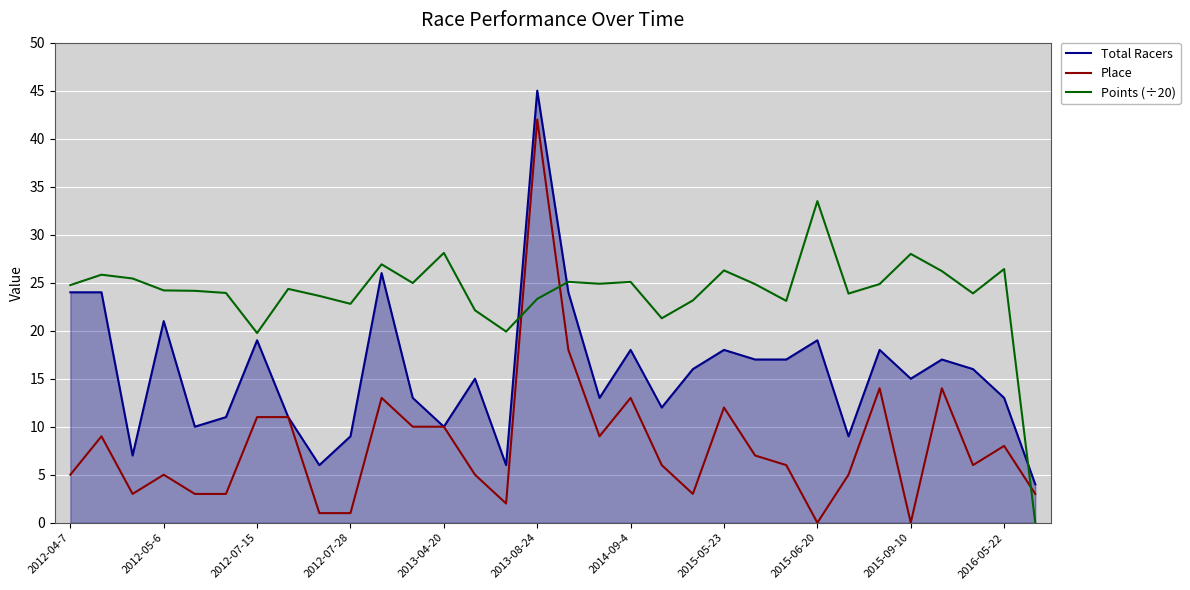

What is the maximum value for Points (÷20)?

33.5